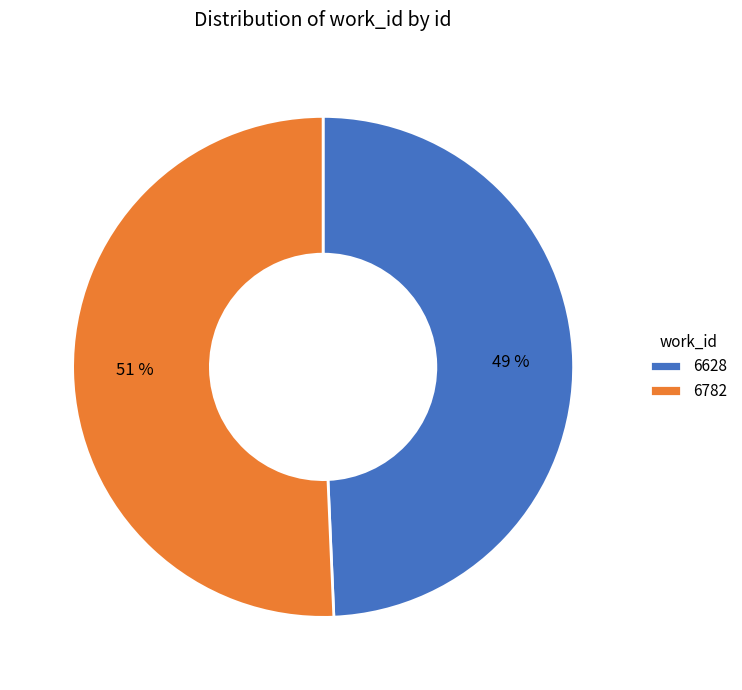

How many segments does this pie chart have?

2